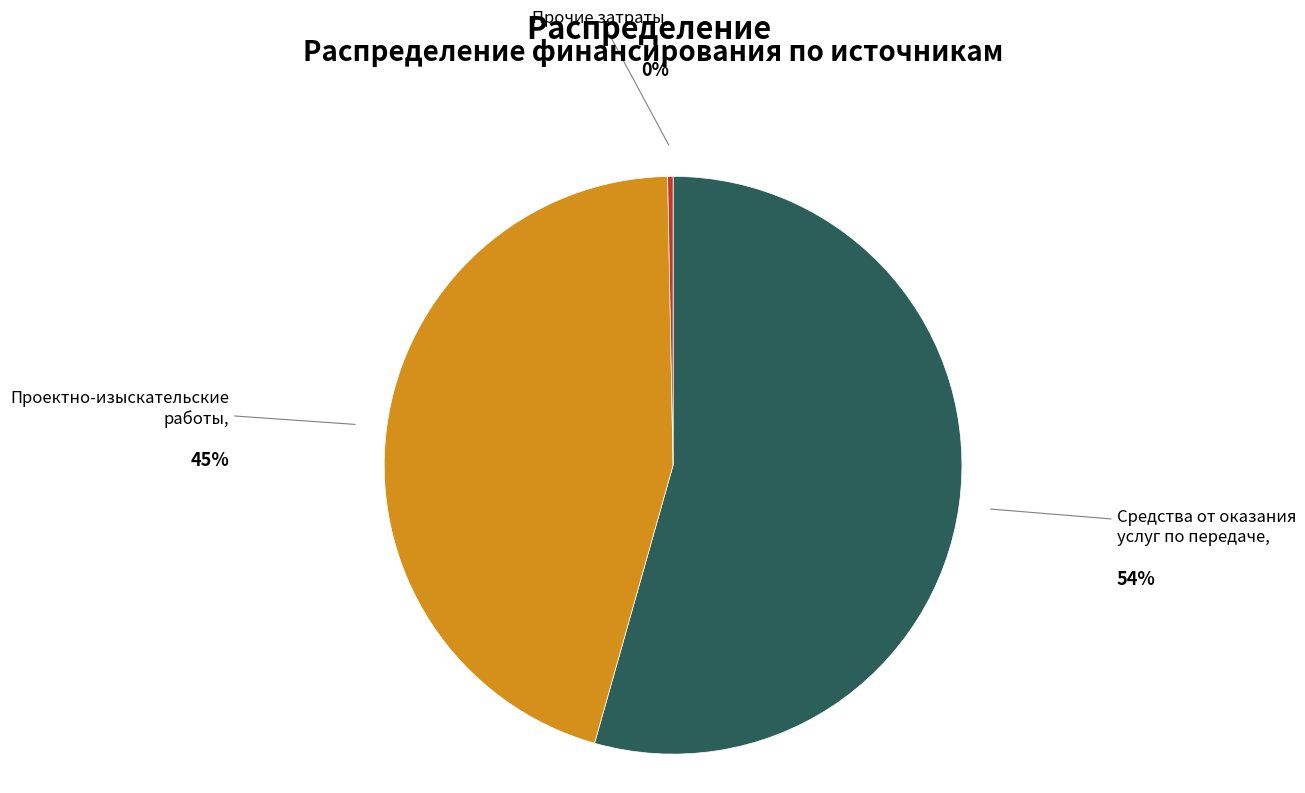

The Прочие затраты slice represents 0% of the pie. True or false?

True